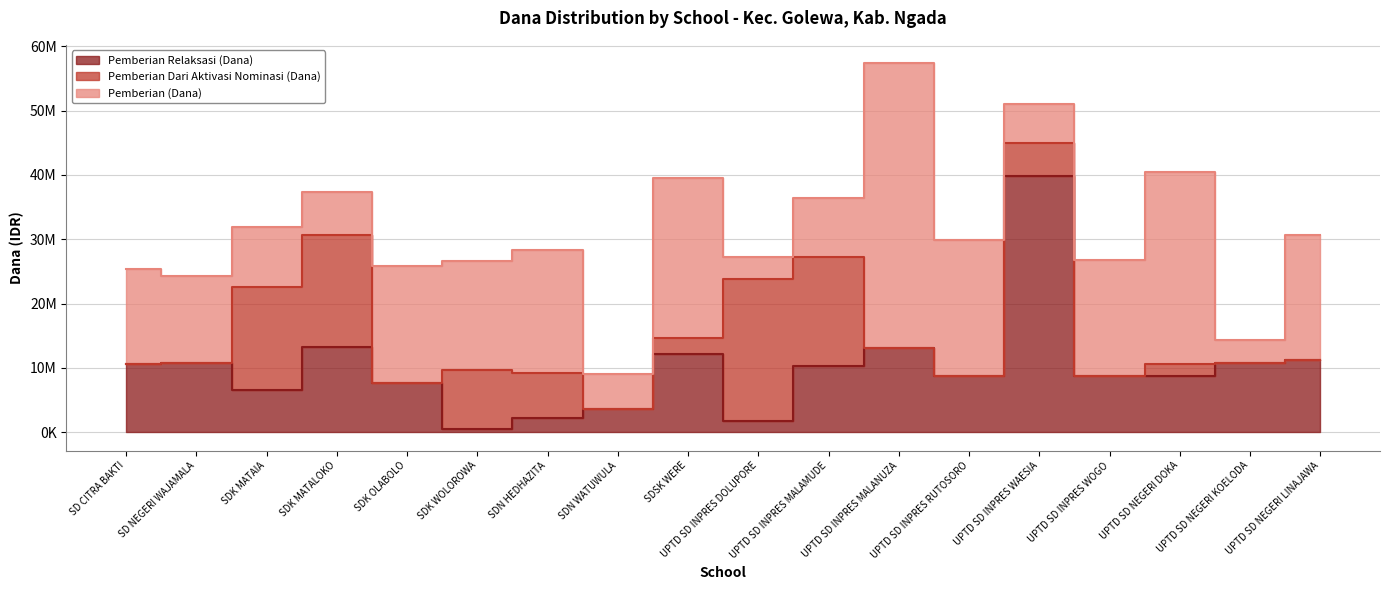

In Pemberian (Dana), how many points are lower than both neighbors (excluding endpoints)?

6